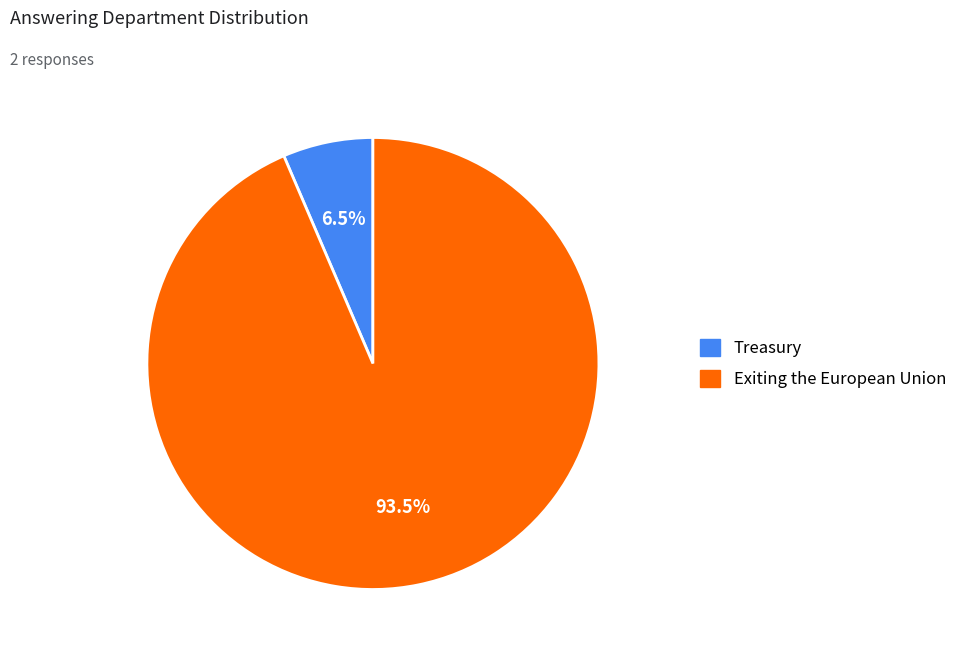

Between Treasury and Exiting the European Union, which is larger?

Exiting the European Union